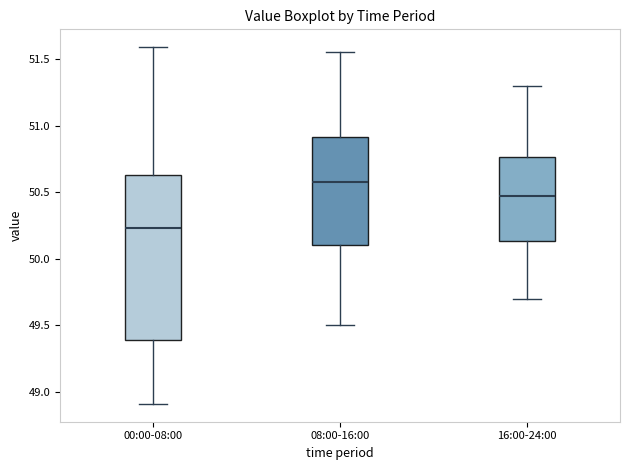

Reading left to right, transcribe this box plot: for each box, give where its median line is, the range the box spans, and where its two whiskers end, as read against the y-axis. The values are not printed on the chart, so give them approximately, as read against the axis.

00:00-08:00: median 50.25, box 49.40 to 50.65, whiskers 48.90 to 51.60
08:00-16:00: median 50.60, box 50.10 to 50.90, whiskers 49.50 to 51.55
16:00-24:00: median 50.50, box 50.15 to 50.75, whiskers 49.70 to 51.30